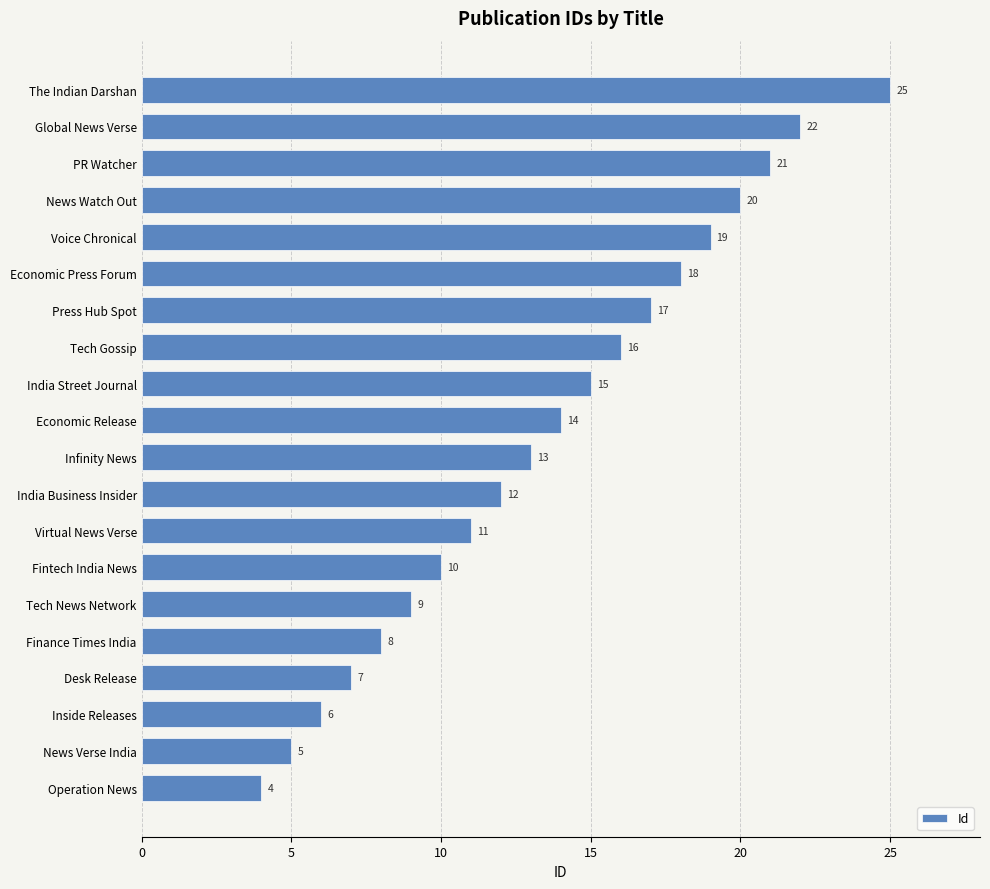

Count the number of data series in this chart.

1